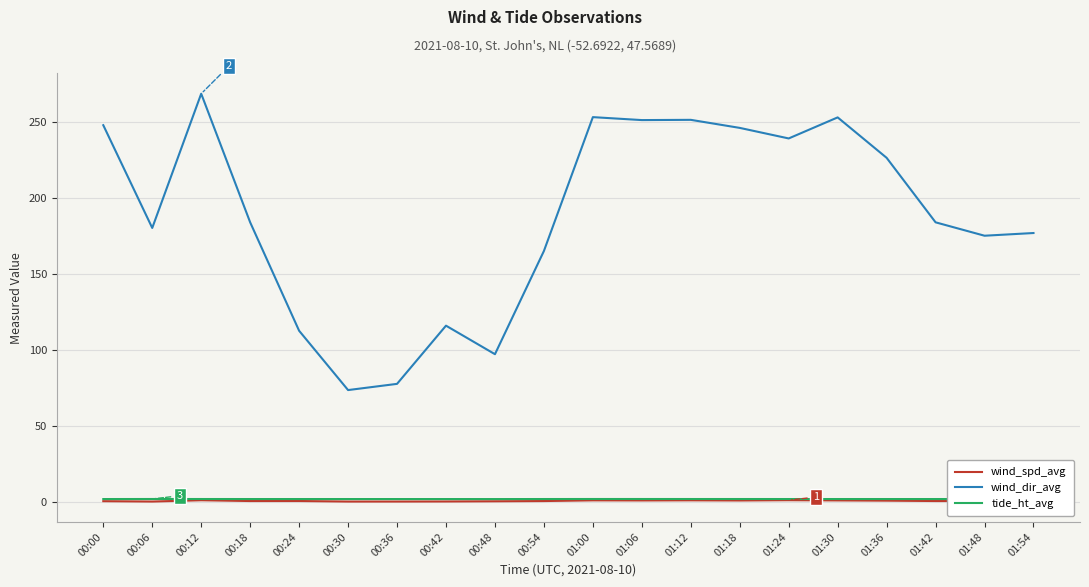

Which series has the widest spread of values?

wind_dir_avg